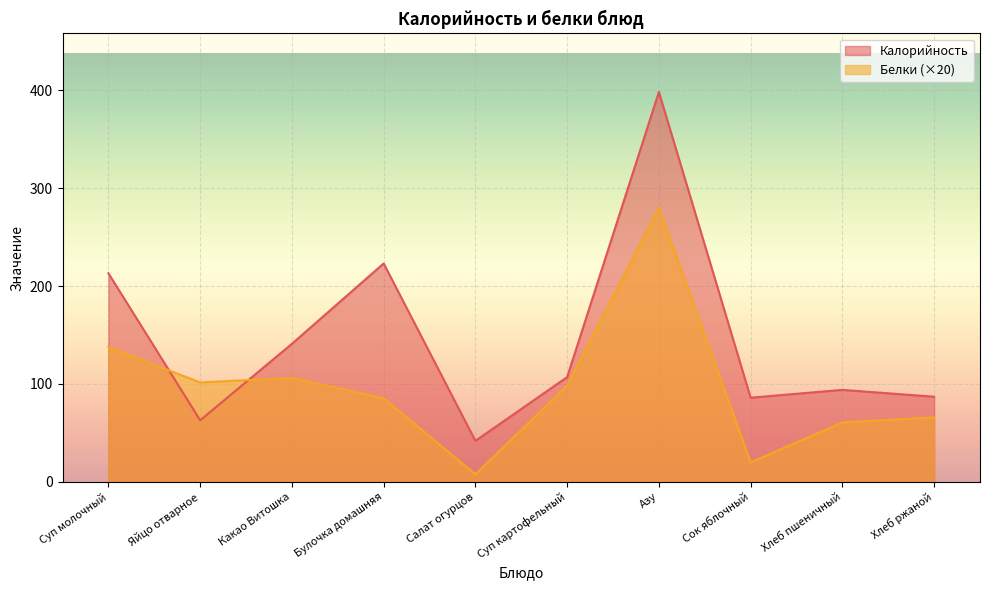

At which category is the sum across all series the highest?

Азу